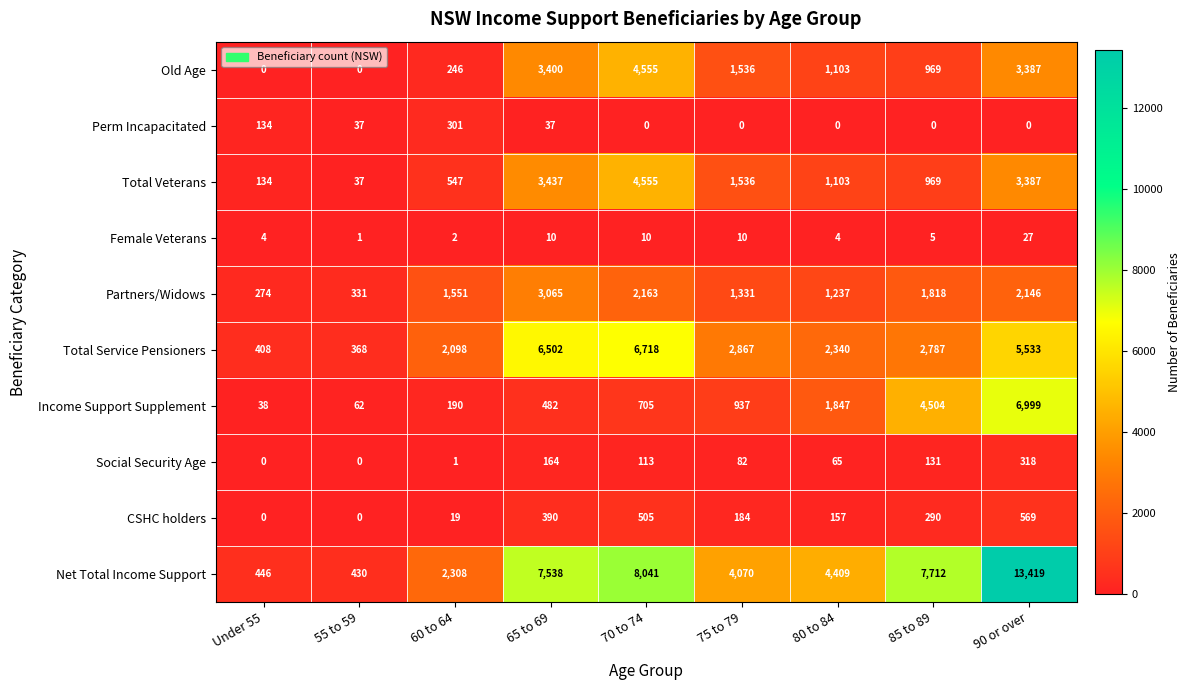

Which series changed the most between 65 to 69 and 90 or over?

Income Support Supplement